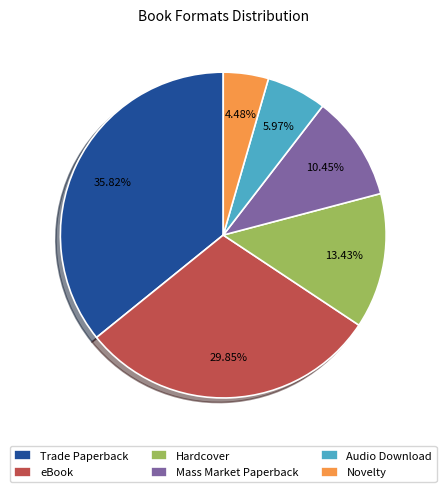

To the nearest percent, what is the difference between the Mass Market Paperback and Trade Paperback slice percentages?

25%